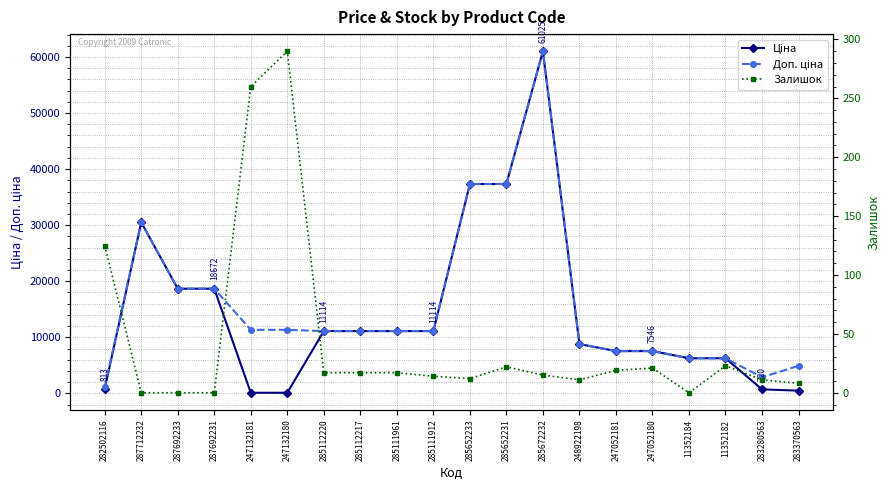

How many lines are shown in the chart?

3